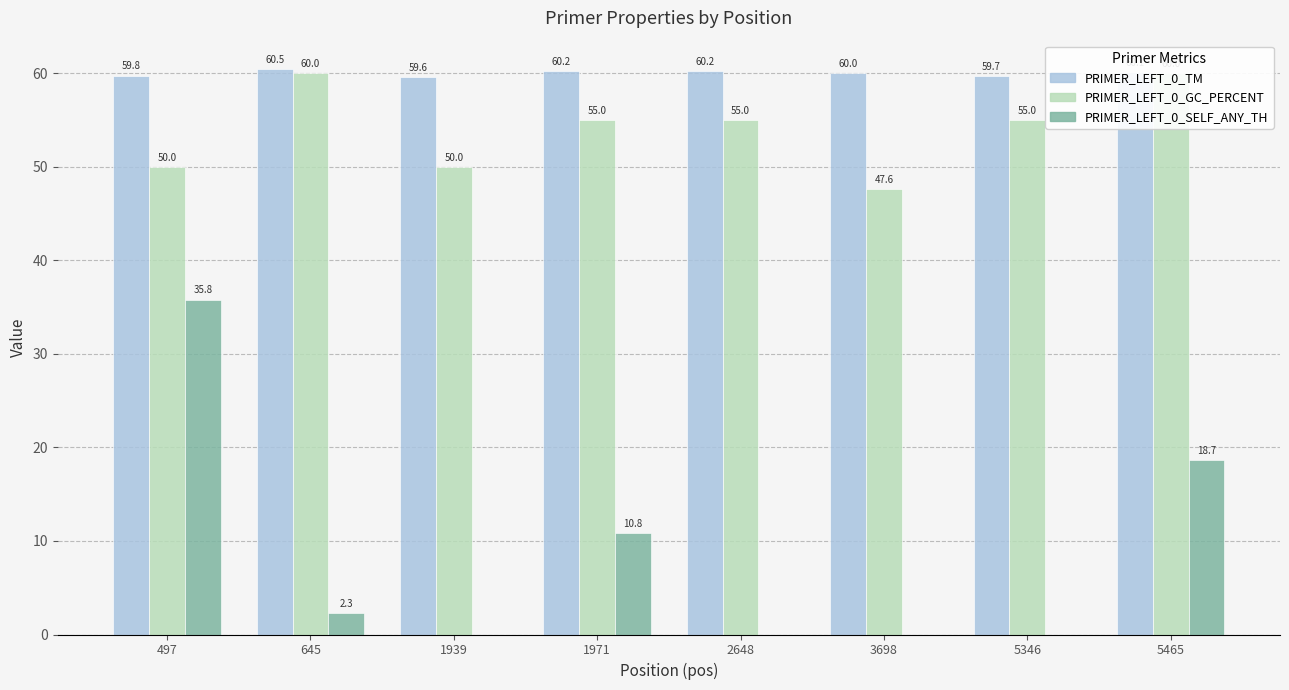

True or false: PRIMER_LEFT_0_GC_PERCENT has a value of 106.3 at 5465.

False